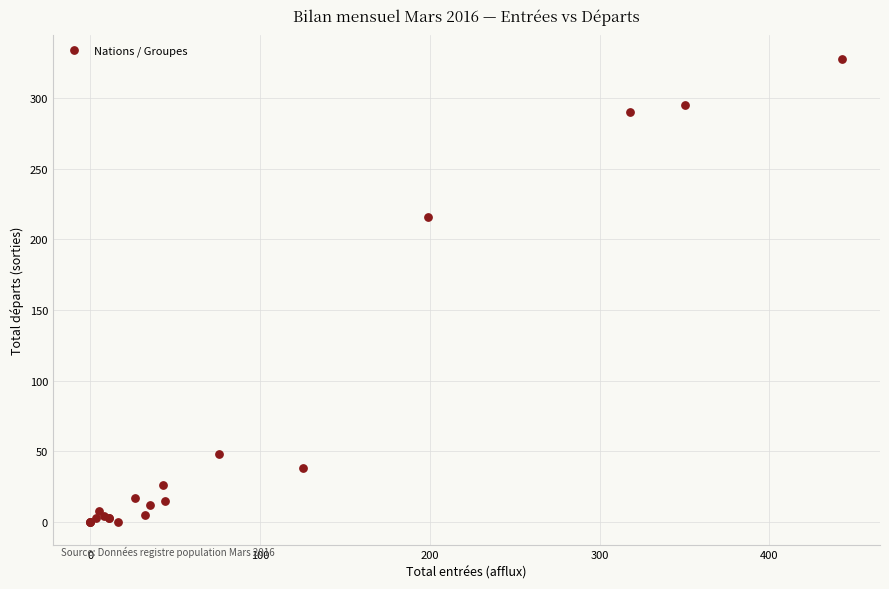

What Y value in the scatter plot is closest to 164?

216